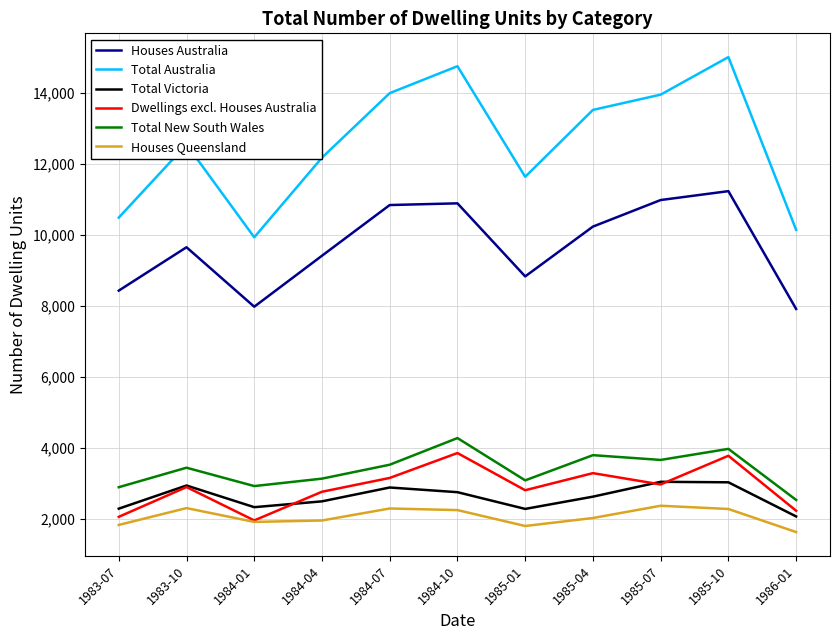

How many lines are shown in the chart?

6